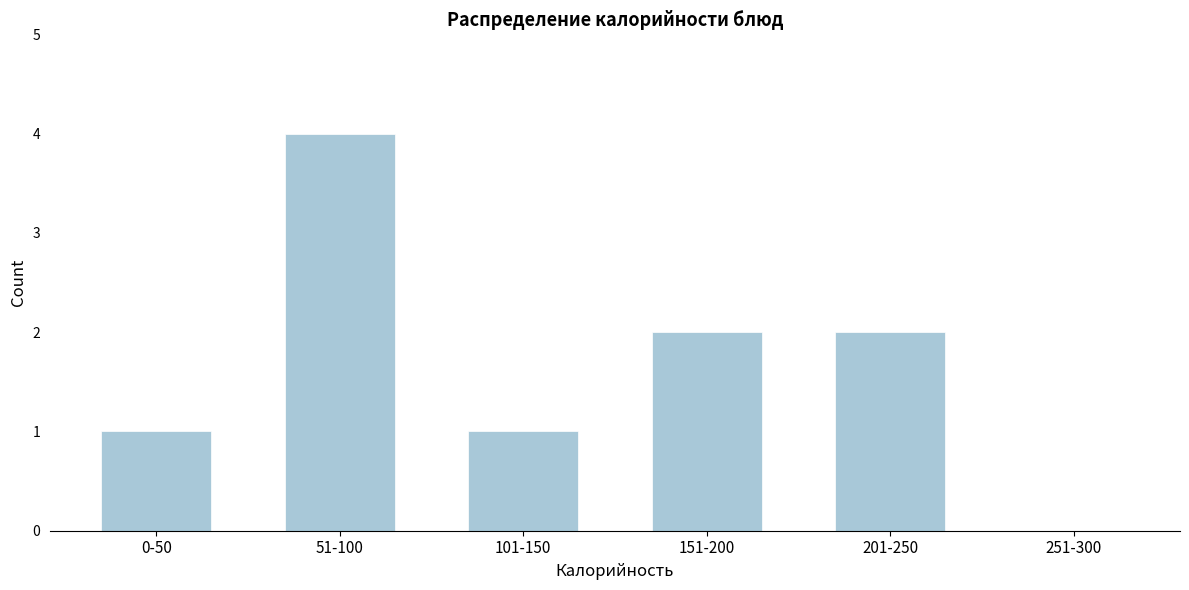

Reading right to left, extract all data points from this chart.

251-300=0	201-250=2	151-200=2	101-150=1	51-100=4	0-50=1